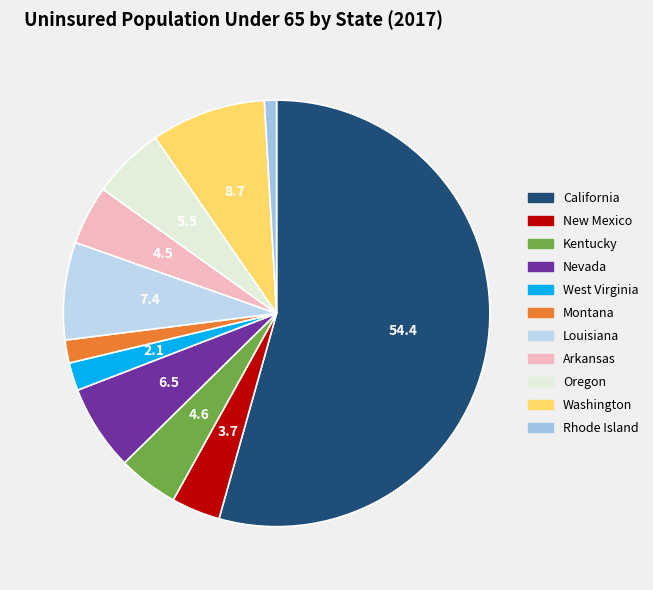

What is the largest slice in the pie chart?

California